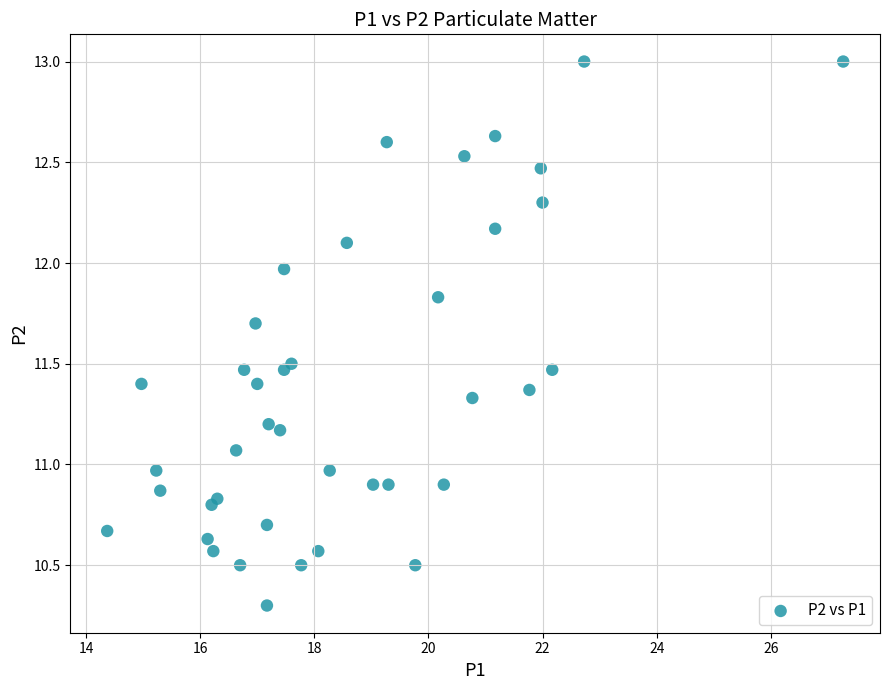

What is the range of Y values (max minus min)?

2.7